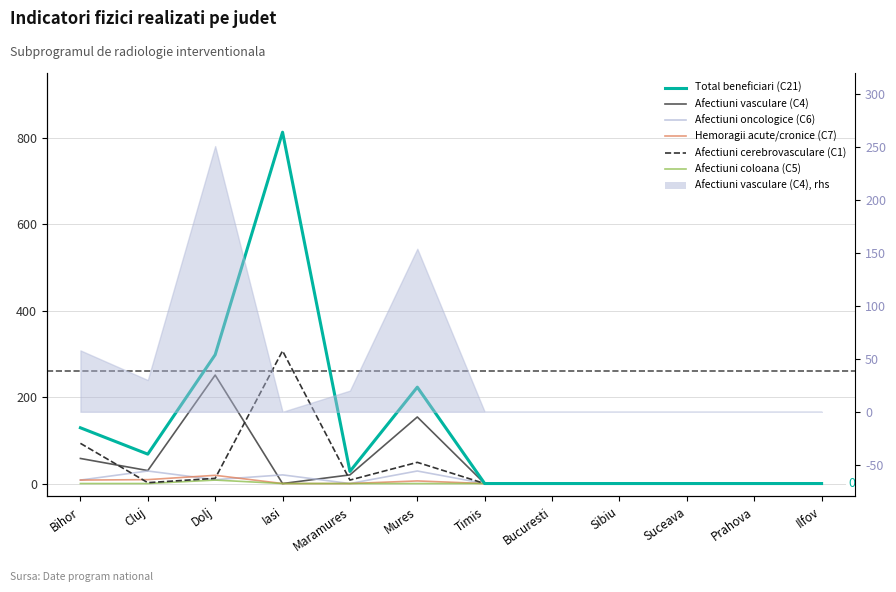

What is the difference between the maximum and second lowest values in the Total beneficiari (C21) series?

813